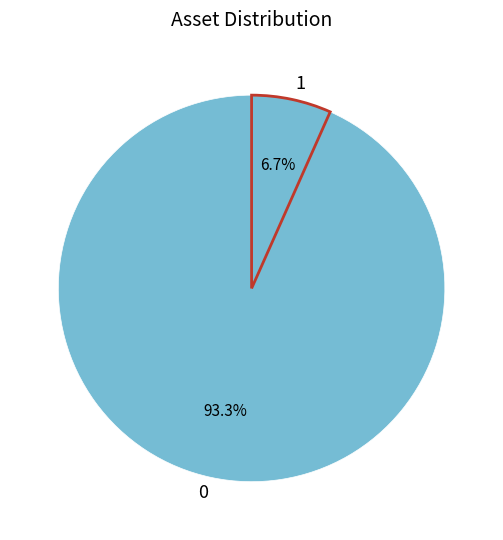

How many segments does this pie chart have?

2